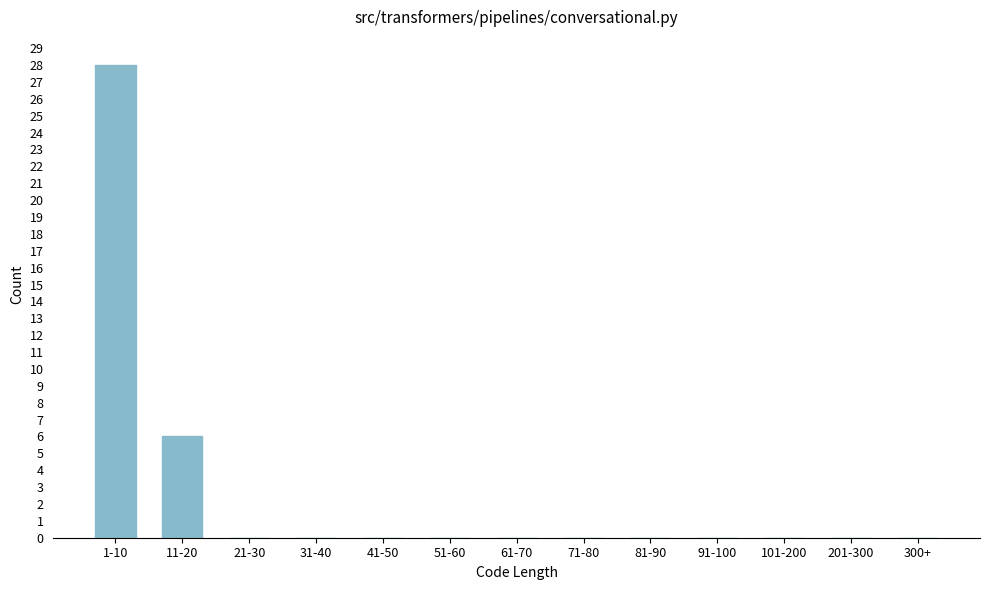

Reading left to right, extract all data points from this chart.

1-10=28	11-20=6	21-30=0	31-40=0	41-50=0	51-60=0	61-70=0	71-80=0	81-90=0	91-100=0	101-200=0	201-300=0	300+=0